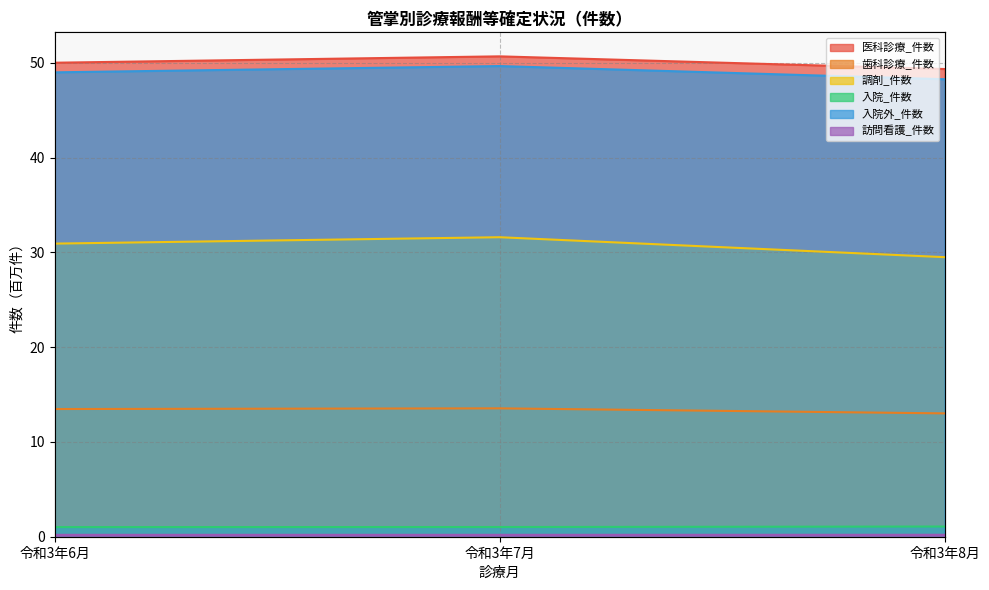

Which series changed the most between 令和3年7月 and 令和3年8月?

調剤_件数